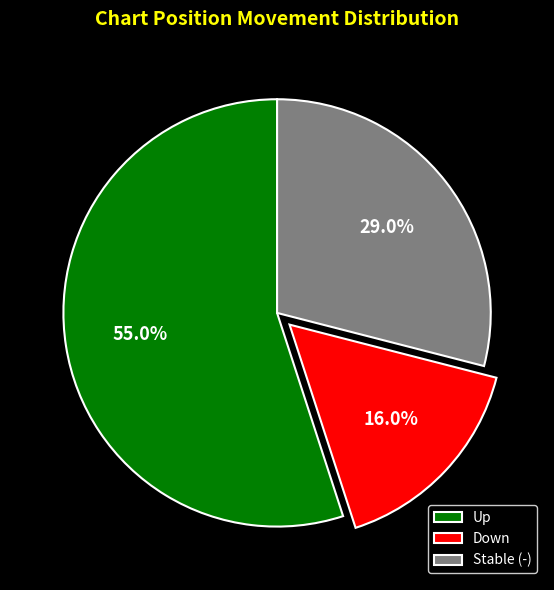

What is the smallest slice in the pie chart?

Down